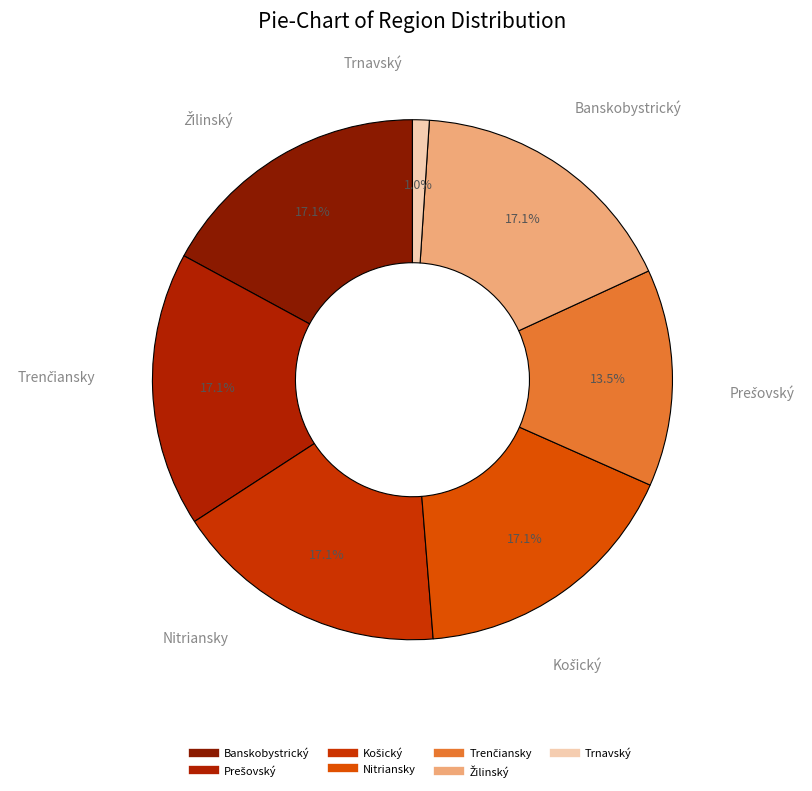

Which has a higher value, Trnavský or Banskobystrický?

Banskobystrický